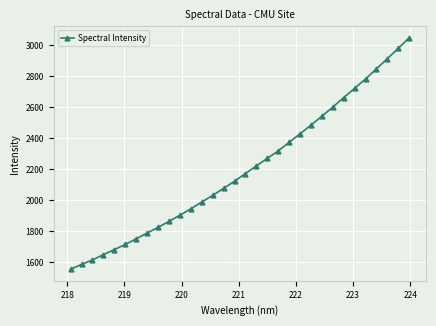

What is the average value?

2202.4